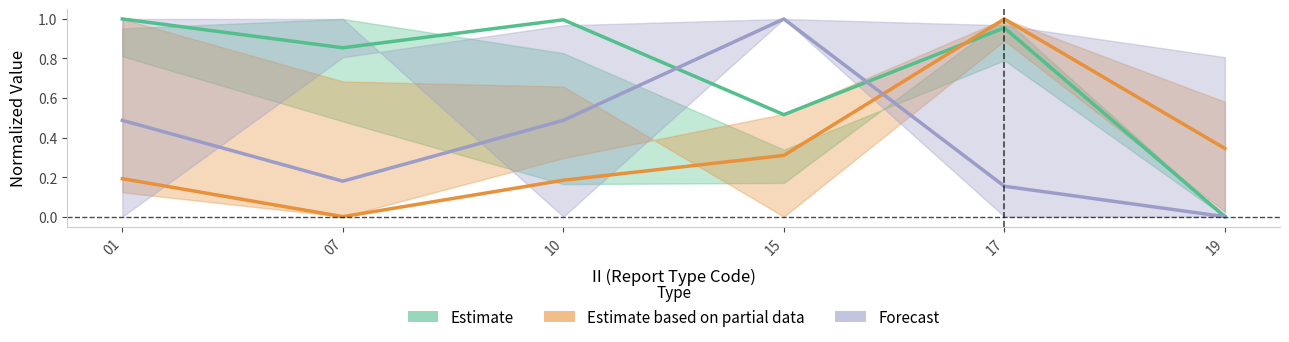

Between 10 and 01, which is larger?

01